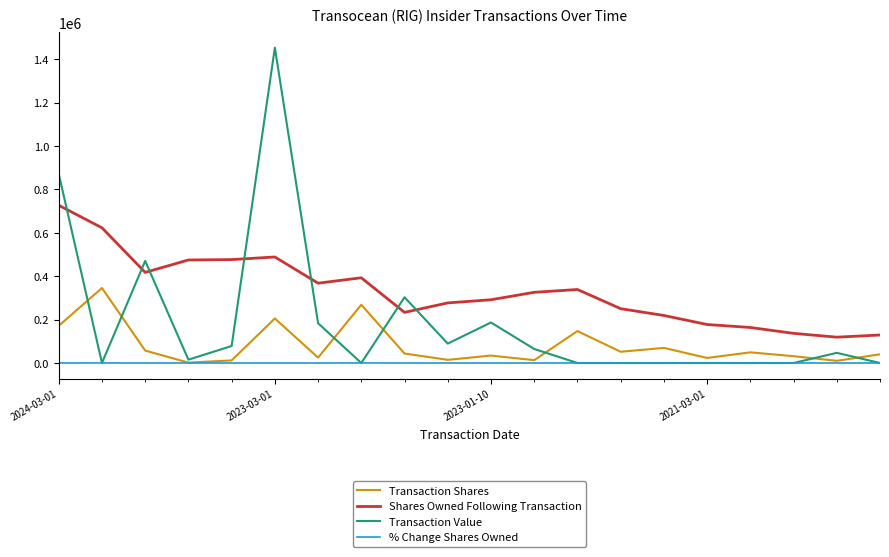

What is the maximum value shown in the chart?

1453857